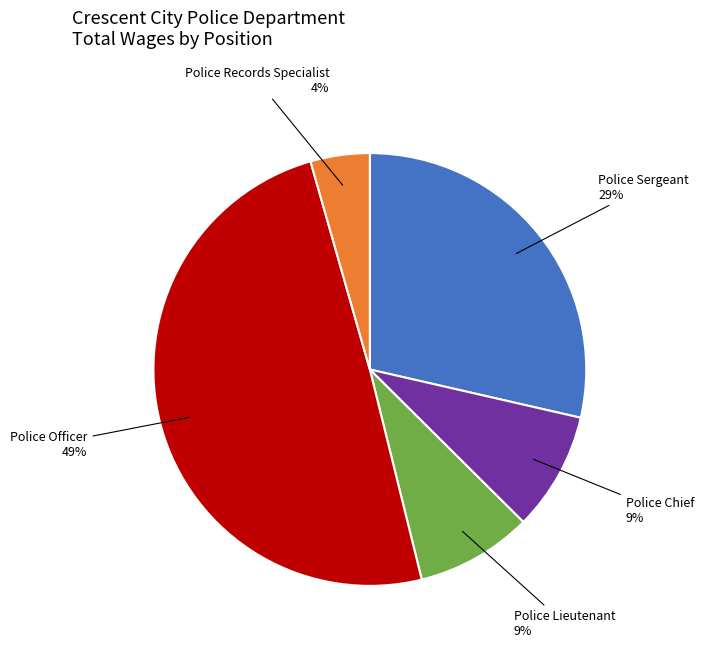

Is there any slice that represents more than half of the pie?

No